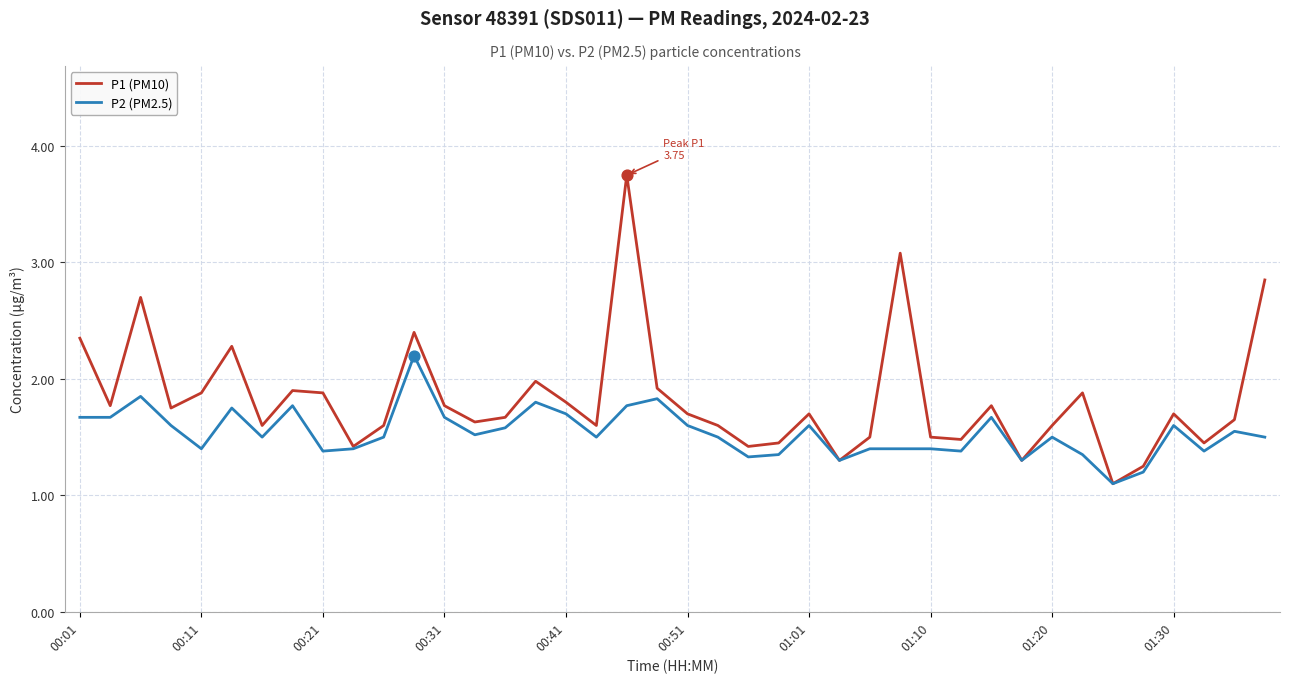

Which series has the largest total across all categories?

P1 (PM10)